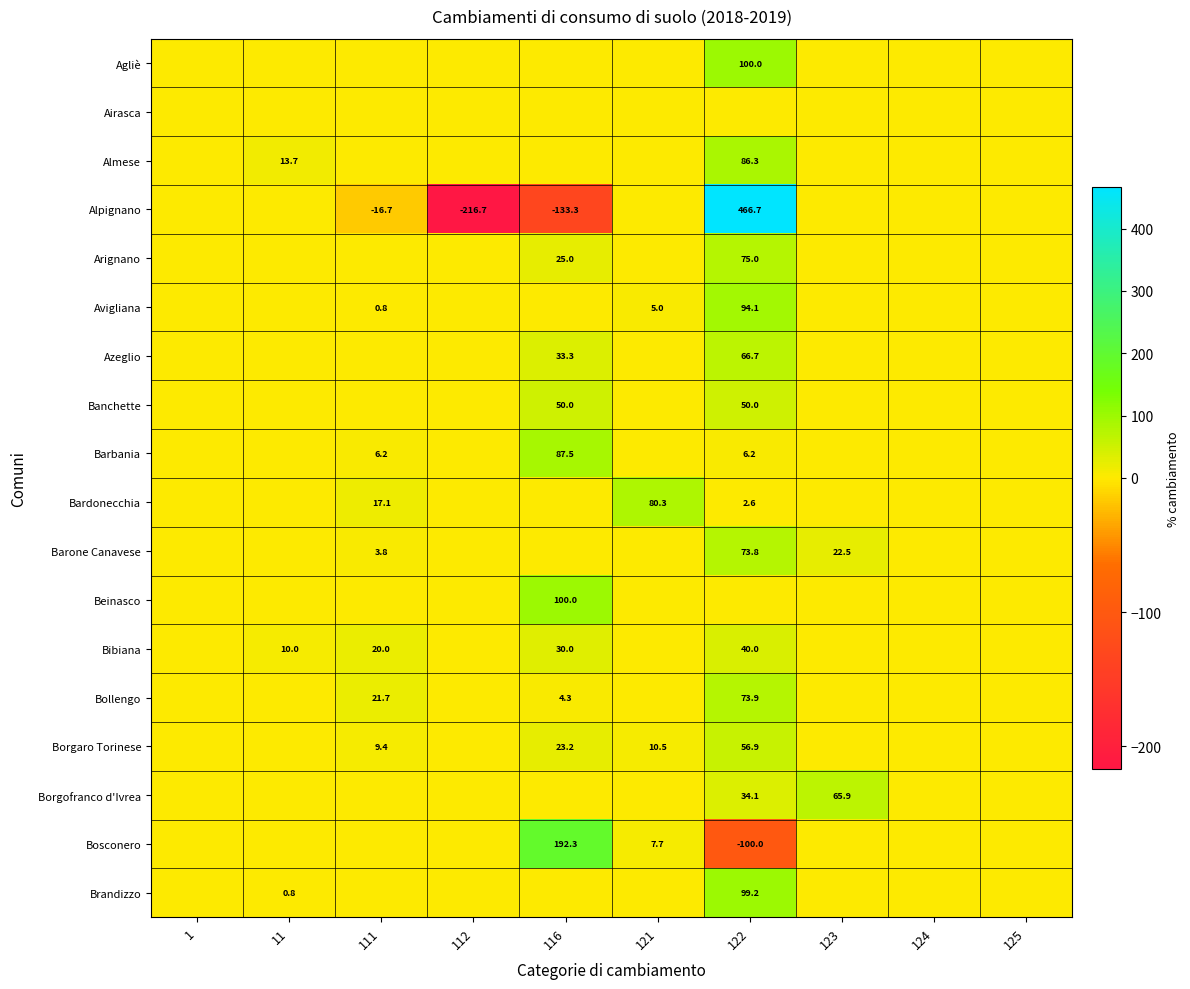

True or false: Barone Canavese has a value of 36.2 at 123.

False